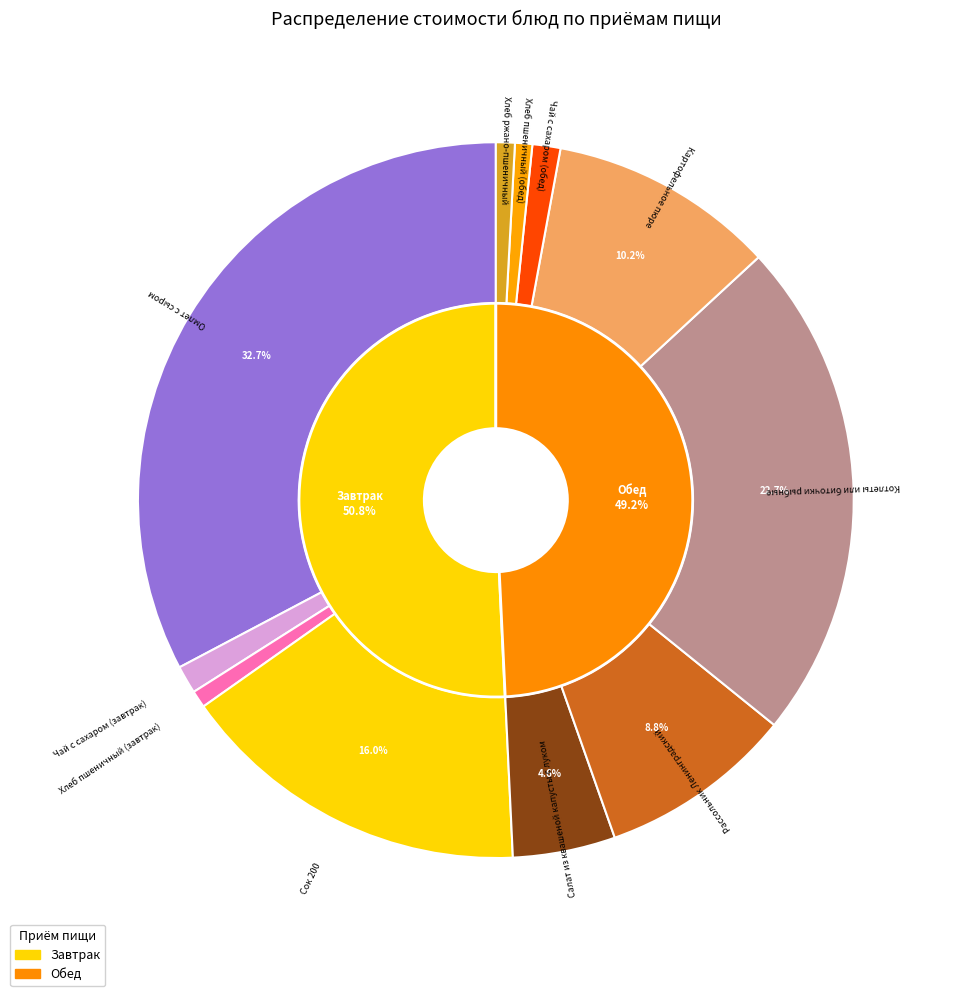

Rank the categories by value from highest to lowest.

Омлет с сыром, Котлеты или биточки рыбные, Сок 200, Картофельное пюре, Рассольник Ленинградский, Салат из квашеной капусты с луком, Чай с сахаром (завтрак), Чай с сахаром (обед), Хлеб ржано-пшеничный, Хлеб пшеничный (завтрак), Хлеб пшеничный (обед)